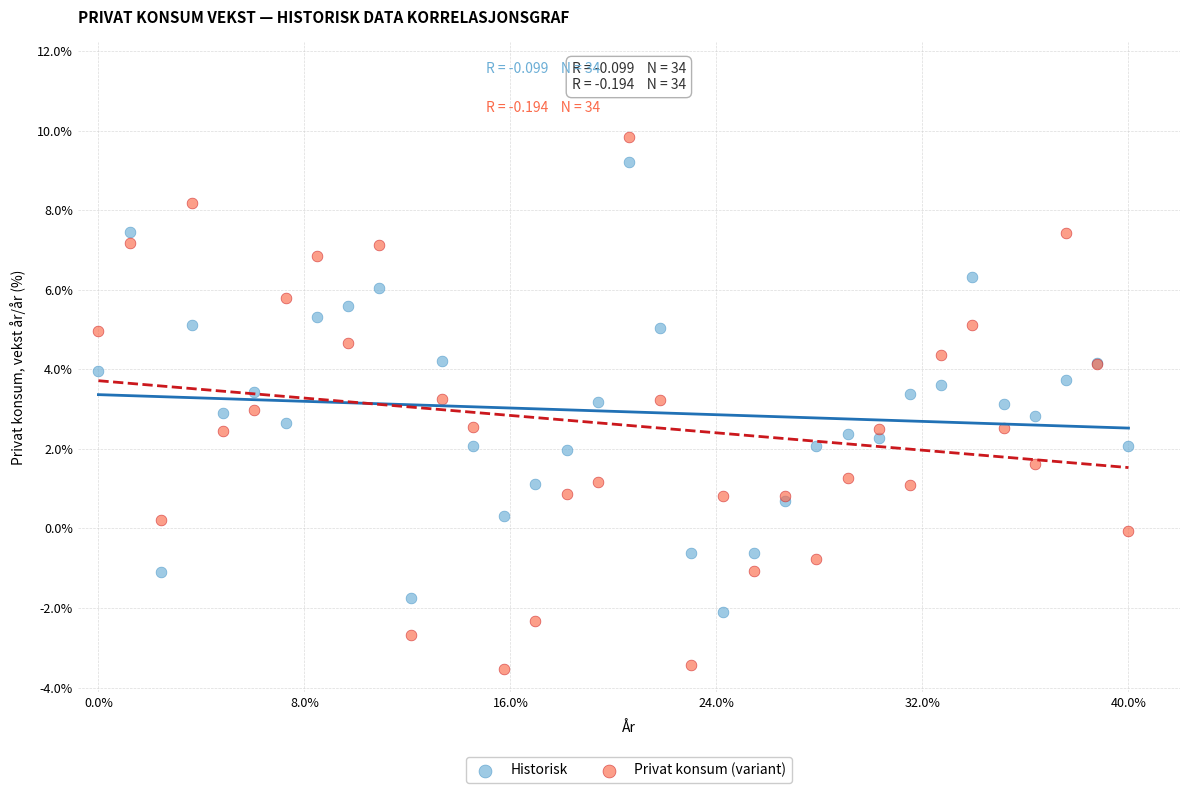

Which series contains the highest Y value?

Privat konsum (variant)